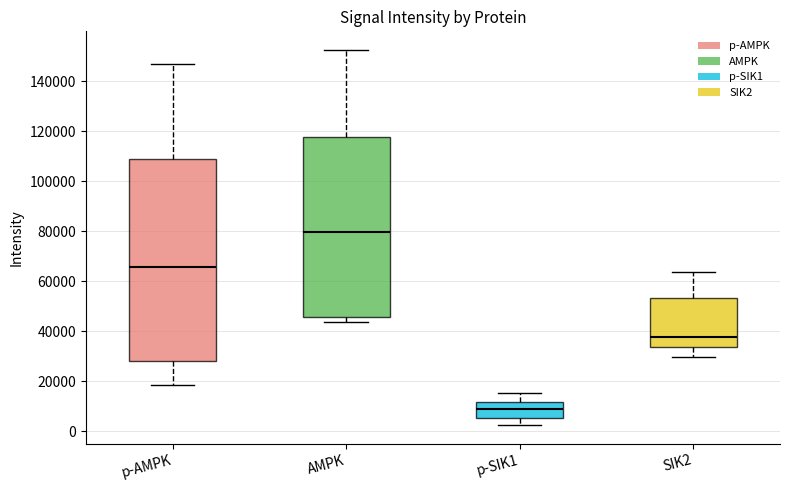

Reading left to right, read every box against the y-axis: the position of its median line, the range the box covers, and the ends of its whiskers. The values are not printed on the chart, so give them approximately, as read against the axis.

p-AMPK: median 66000, box 28000 to 108000, whiskers 18000 to 148000
AMPK: median 80000, box 46000 to 118000, whiskers 44000 to 152000
p-SIK1: median 8000, box 6000 to 12000, whiskers 2000 to 16000
SIK2: median 38000, box 34000 to 54000, whiskers 30000 to 64000